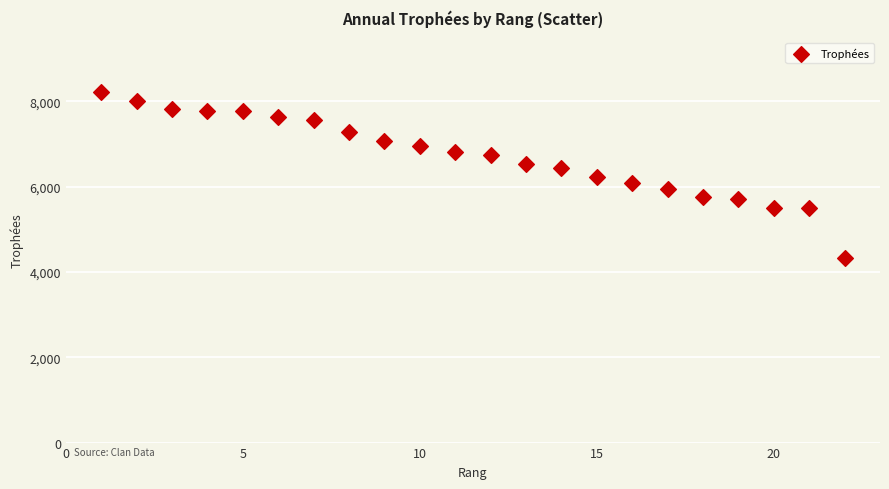

What is the range of X values (max minus min)?

21